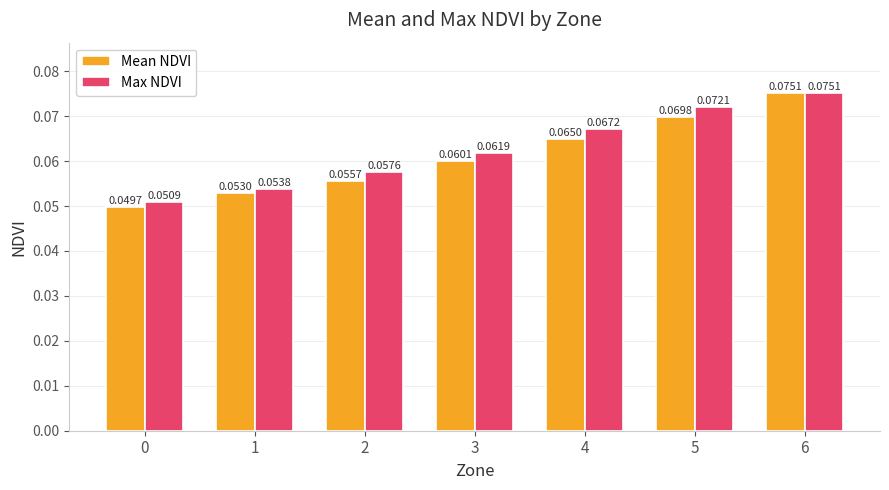

Count the Mean NDVI values in the range 0 to 1.

7